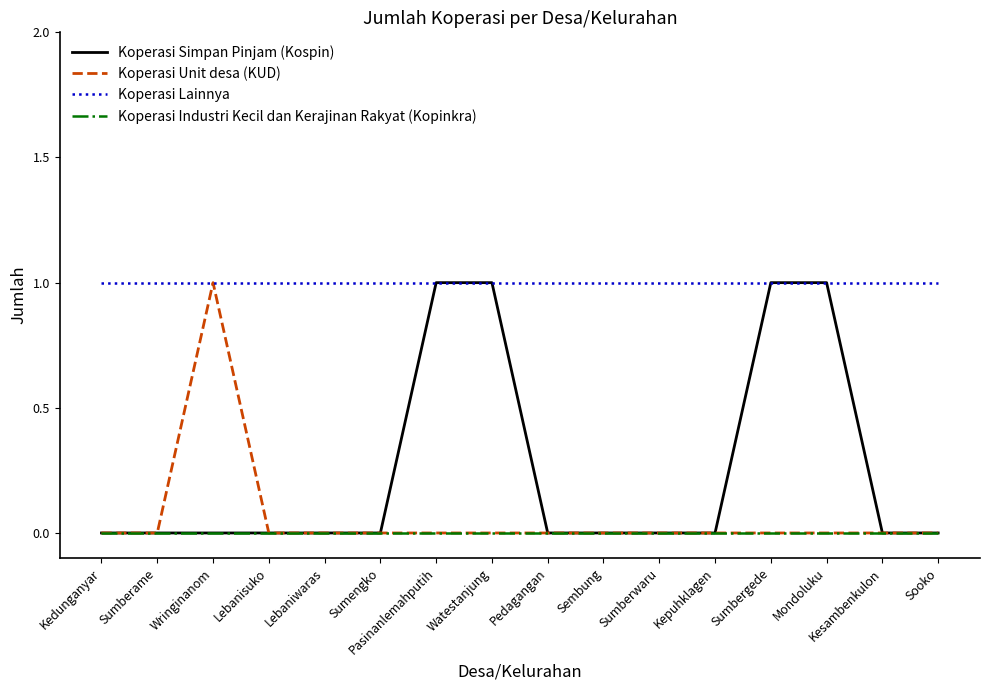

Is the value of Koperasi Simpan Pinjam (Kospin) at Watestanjung greater than the value of Koperasi Unit desa (KUD) at Sumbergede?

Yes